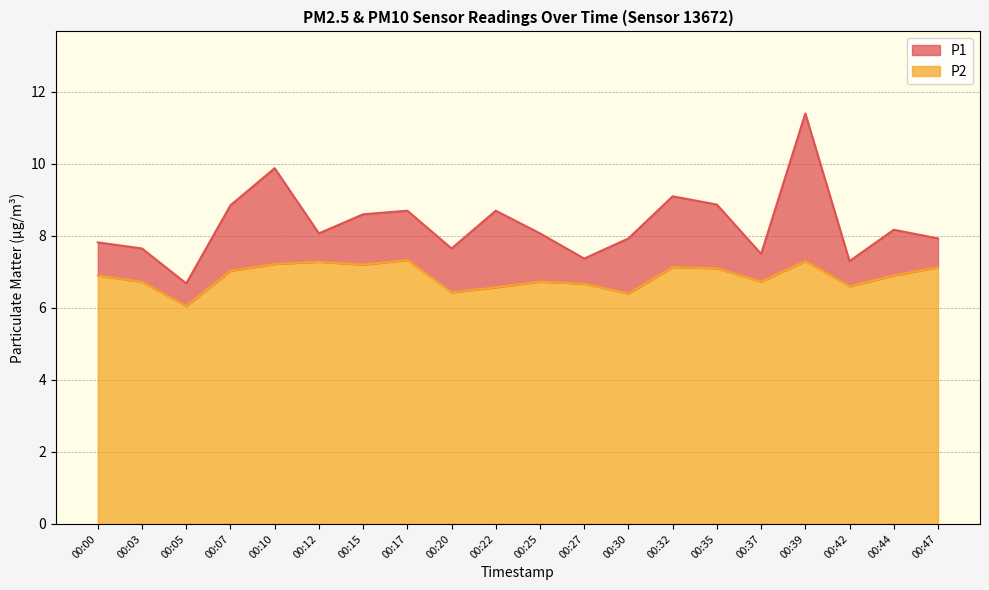

Reading right to left, transcribe all the data shown in this chart.

P1: 7.9	8.2	7.3	11.4	7.5	8.9	9.1	7.9	7.4	8.1	8.7	7.7	8.7	8.6	8.1	9.9	8.8	6.7	7.7	7.8
P2: 7.1	6.9	6.6	7.3	6.7	7.1	7.1	6.4	6.7	6.7	6.6	6.4	7.3	7.2	7.3	7.2	7.0	6.0	6.7	6.9